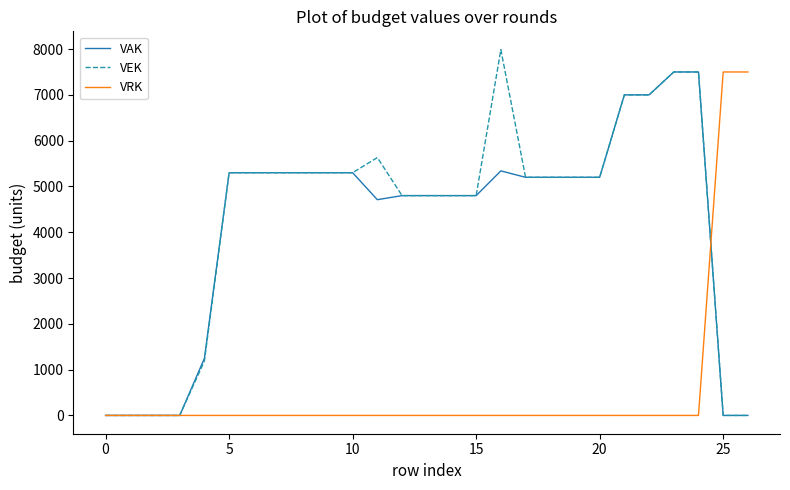

What are all the series names shown in the legend?

VAK, VEK, VRK